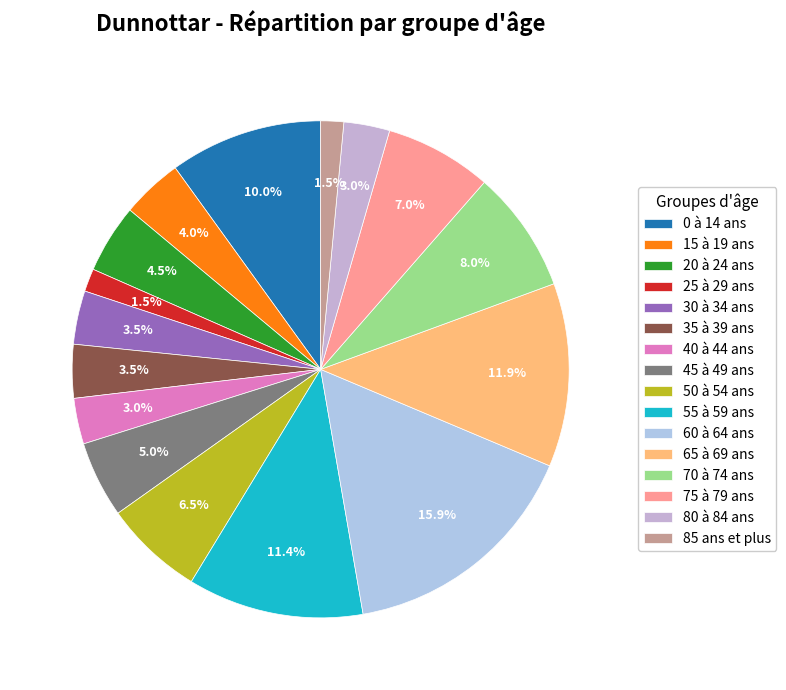

To the nearest percent, what is the difference between the 65 à 69 ans and 35 à 39 ans slice percentages?

8%